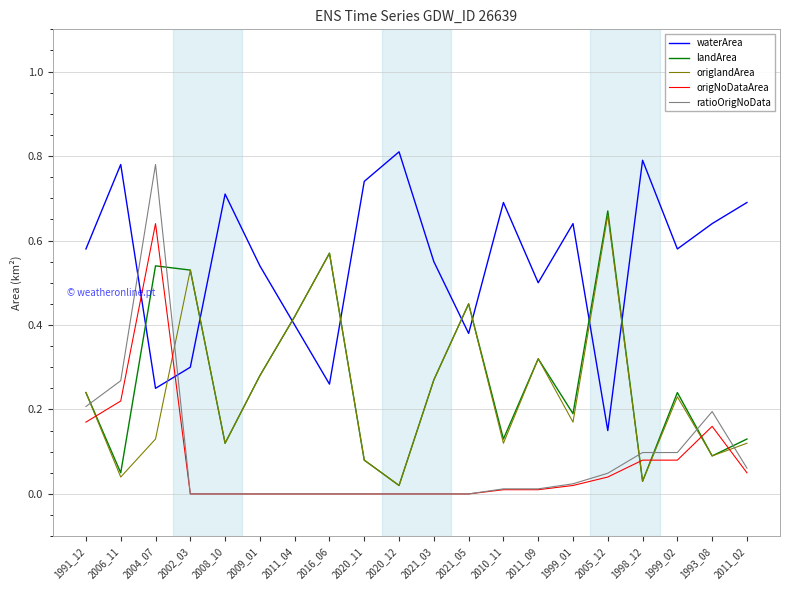

What are all the series names shown in the legend?

waterArea, landArea, origlandArea, origNoDataArea, ratioOrigNoData